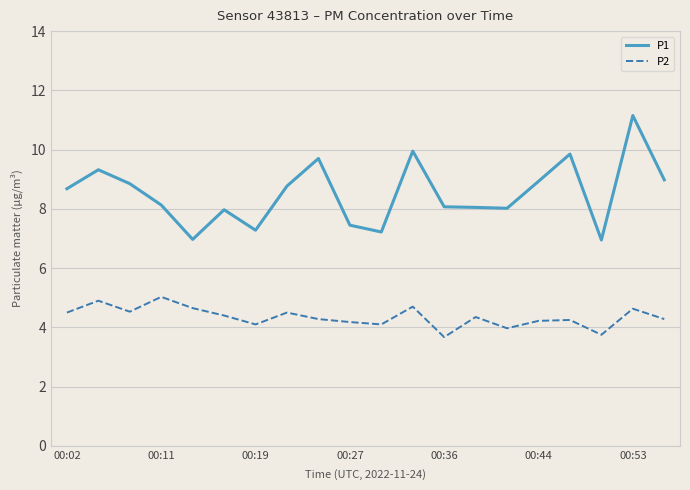

Rank the series by their average value, from highest to lowest.

P1, P2